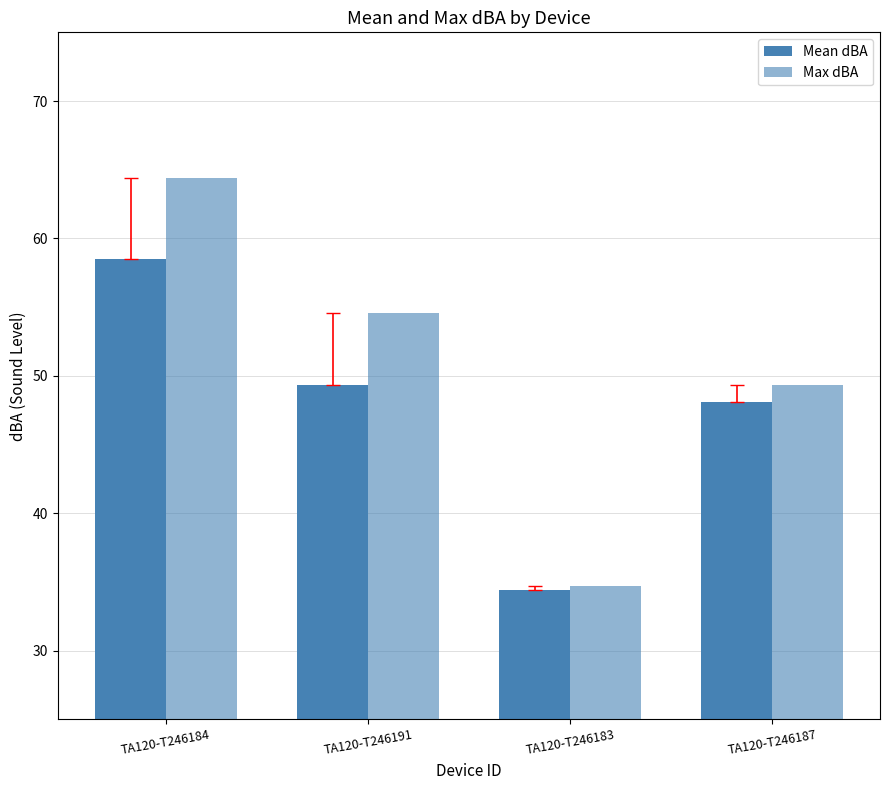

At which category is the sum across all series the highest?

TA120-T246184